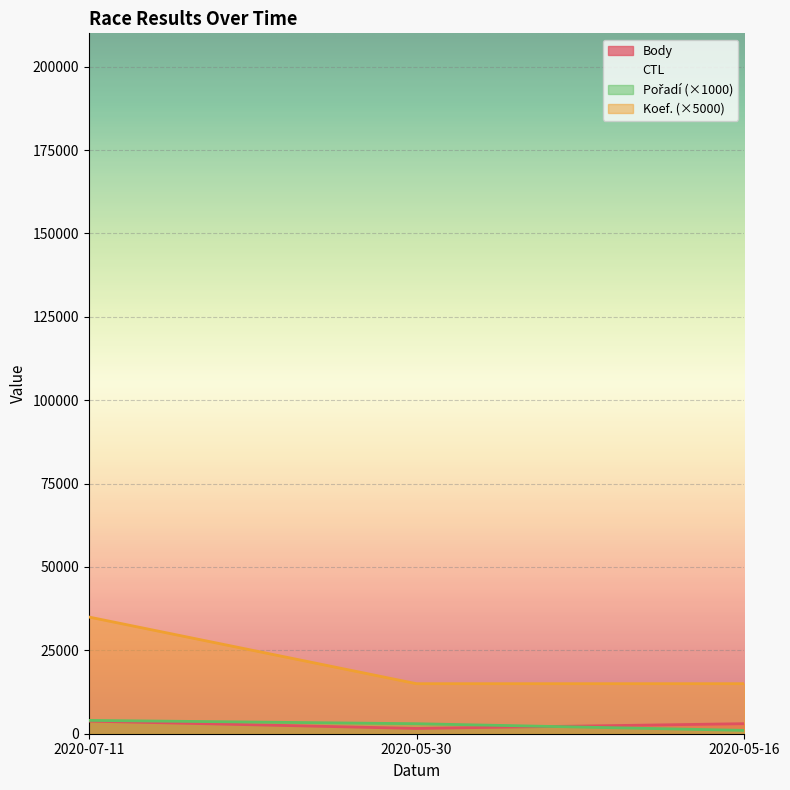

What is the sum of all Koef. values?

65000